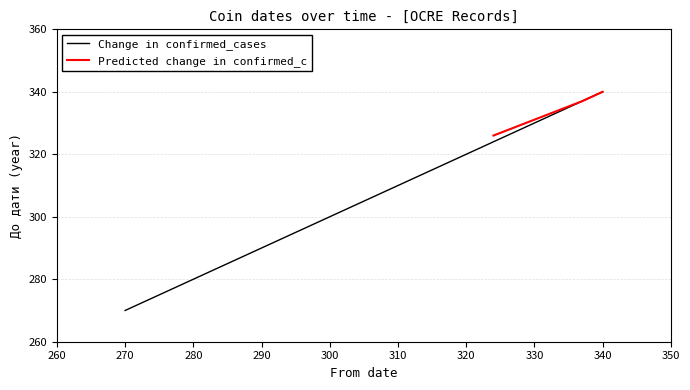

What is the difference between the maximum and minimum values?

70